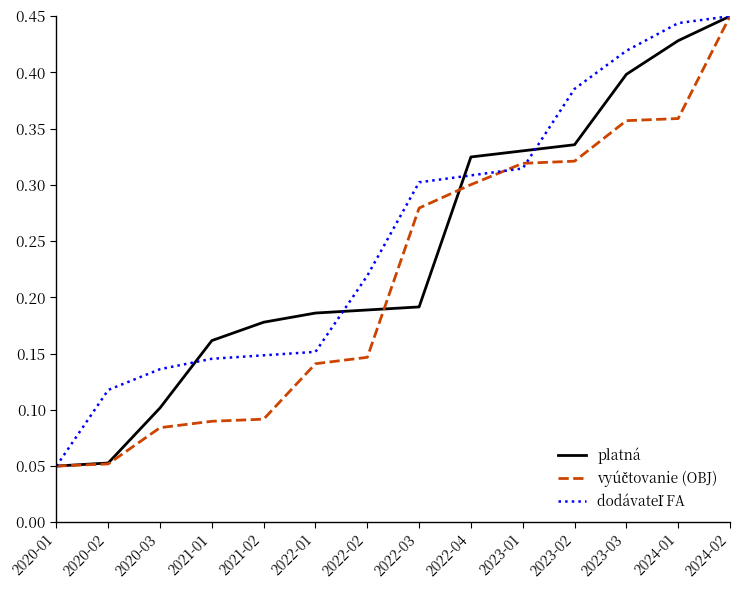

At which category is the sum across all series the highest?

2024-02